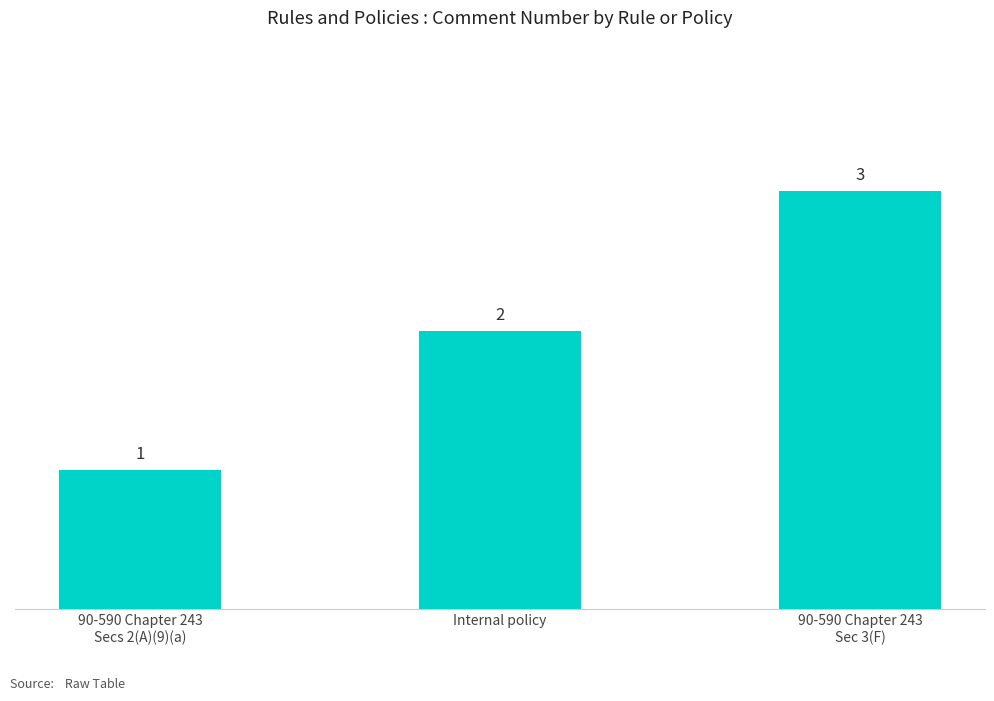

What is the change in value from 90-590 Chapter 243
Secs 2(A)(9)(a) to Internal policy?

+1